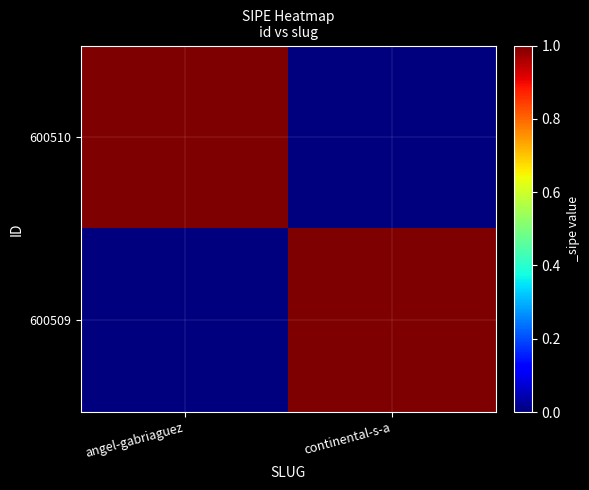

Which series has the largest range (max minus min)?

600510